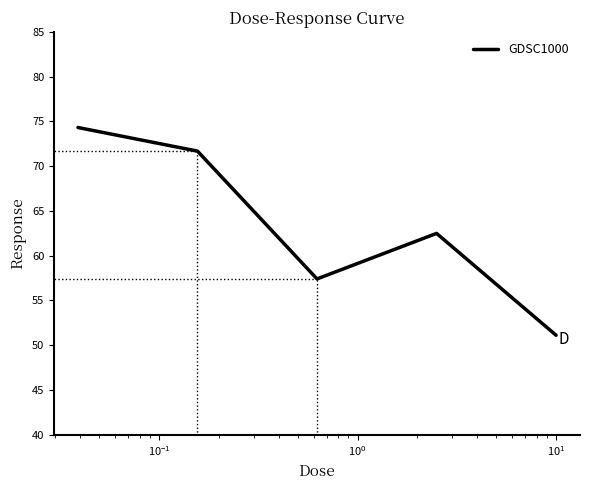

What is the average value?

63.4